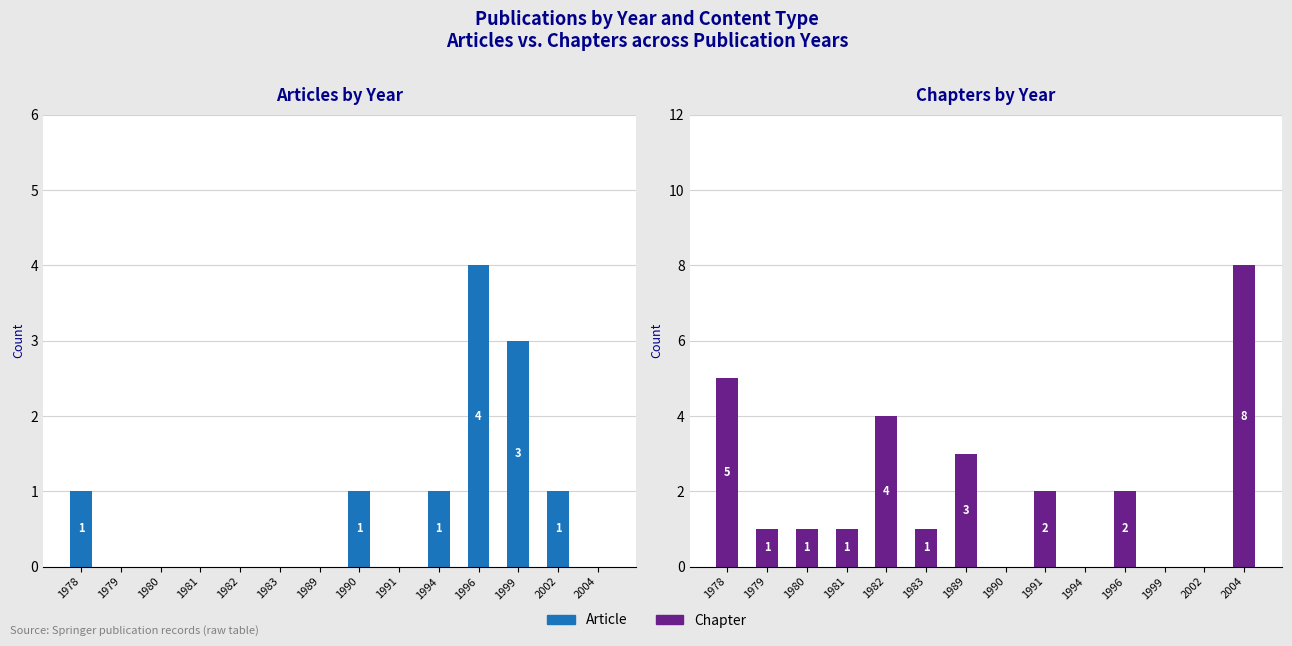

Are the bars horizontal?

No